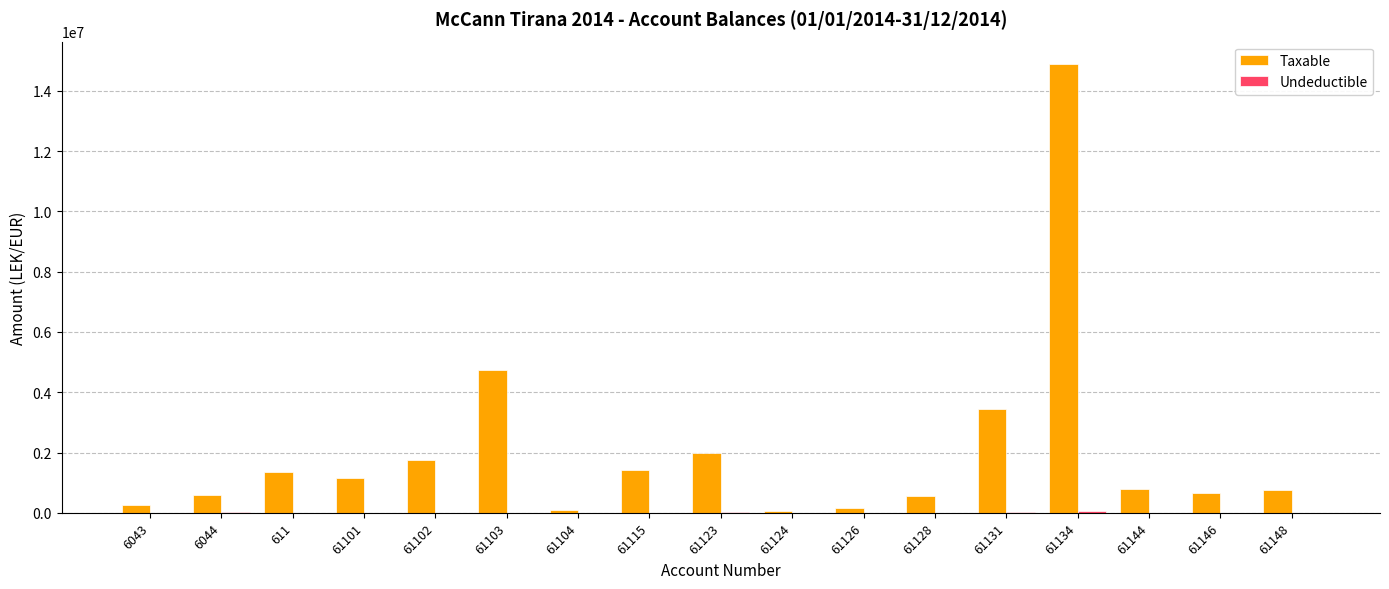

What is the sum of all Taxable values?

34666370.4